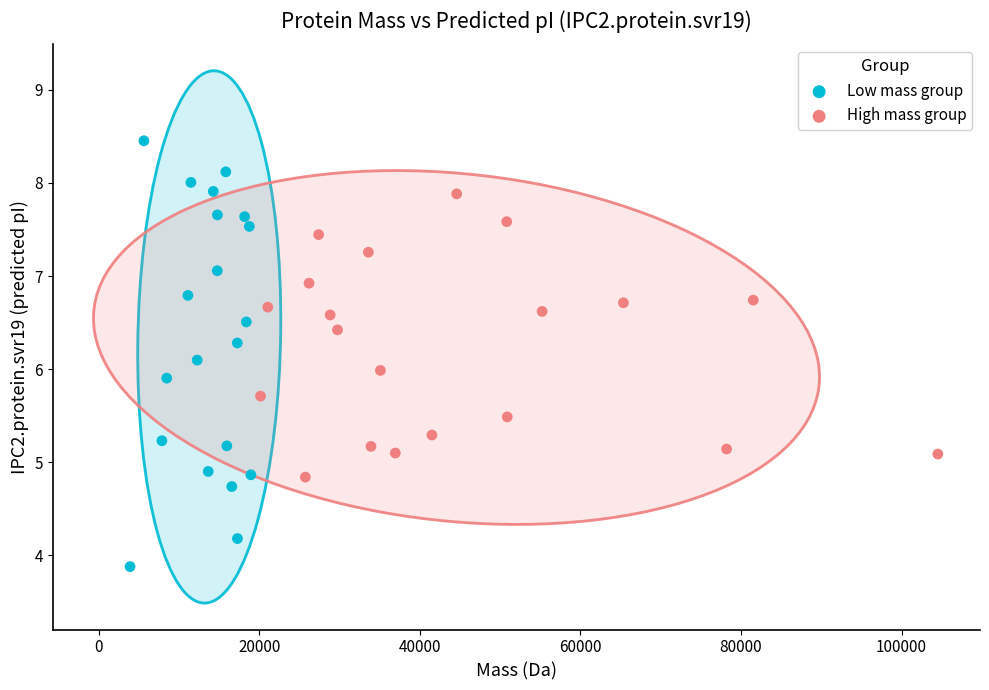

Which series reaches the minimum Y coordinate?

Low mass group